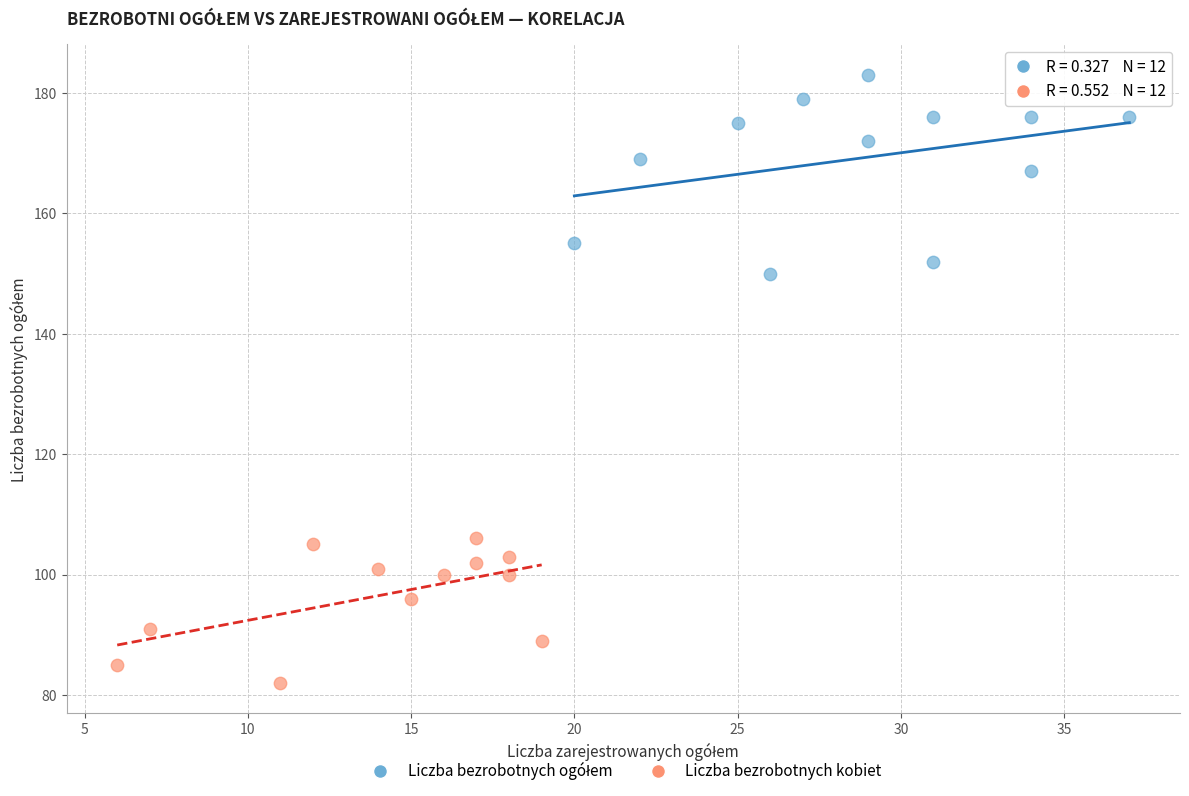

Which series contains the lowest Y value?

Liczba bezrobotnych kobiet